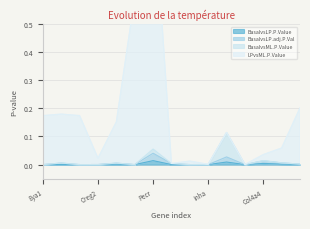

What is the total value across all series at Col4a4?

0.1